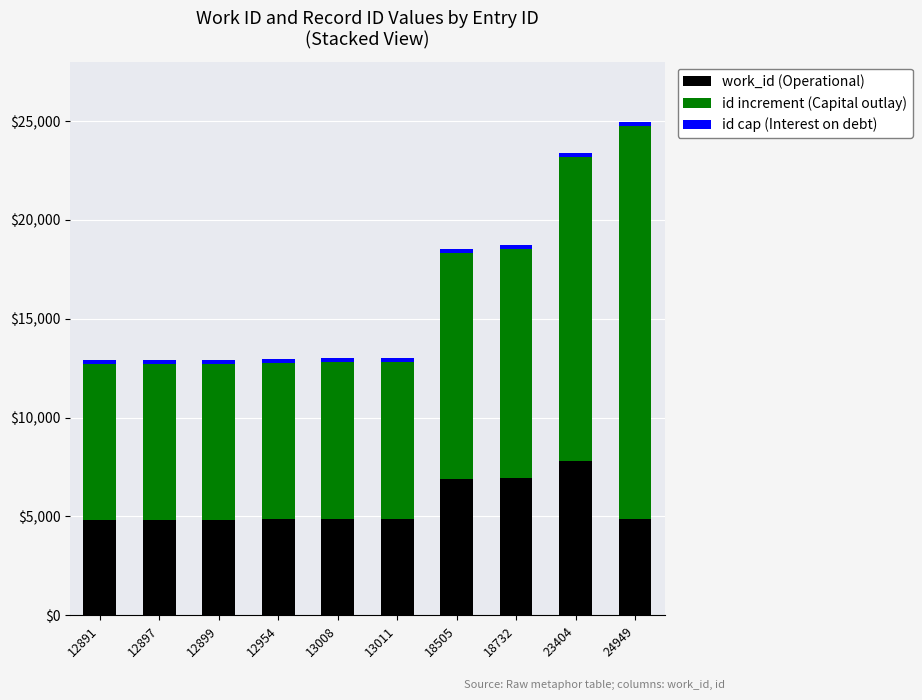

Count the number of categories in the chart.

10